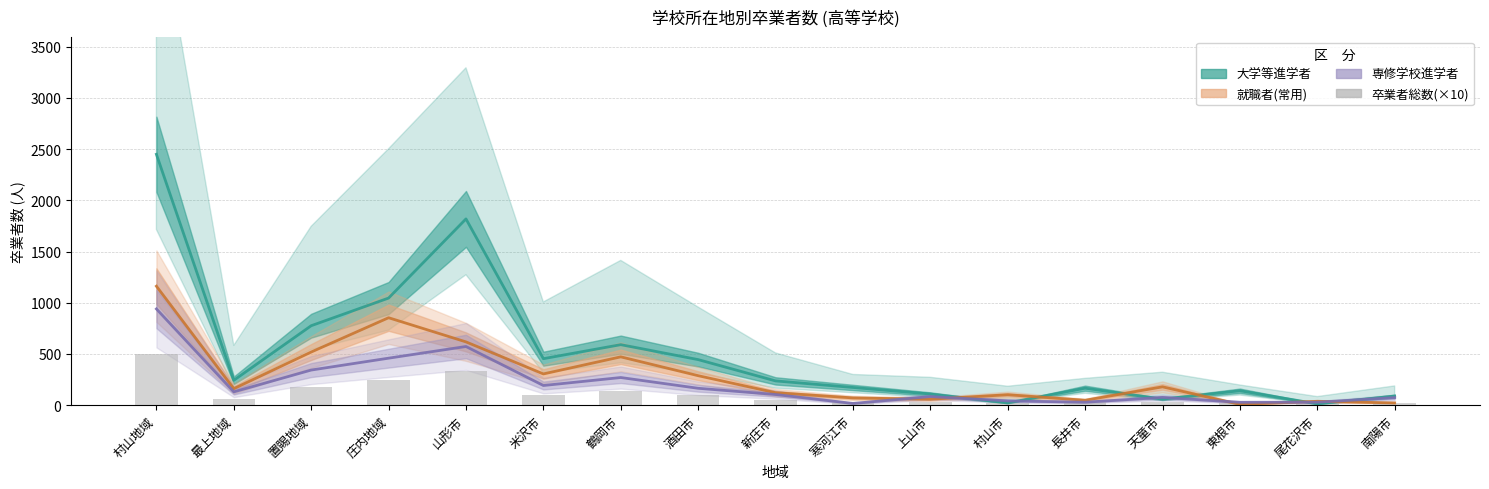

What is the value of the 卒業者総数(×10) bar at the 16th from the left?

8.4